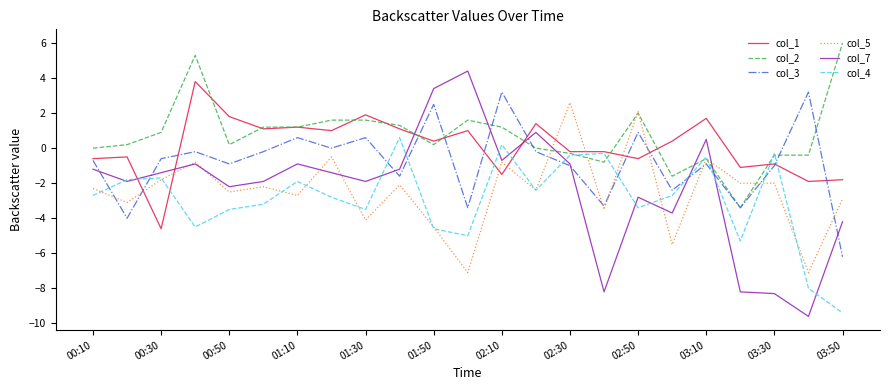

After their last crossing, which series has the higher values: col_7 or col_2?

col_2